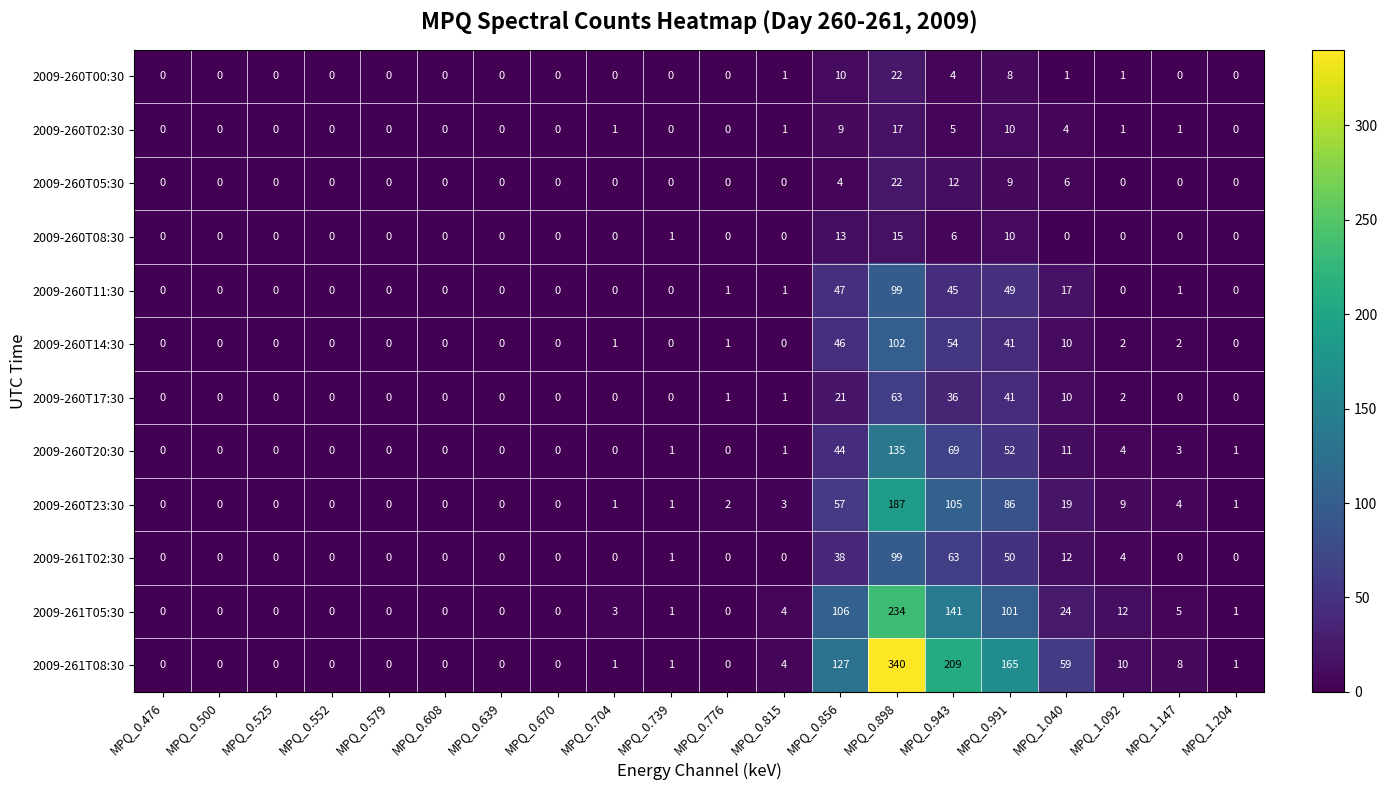

Read the 2009-261T08:30 value at MPQ_1.040, to the nearest 50.

50